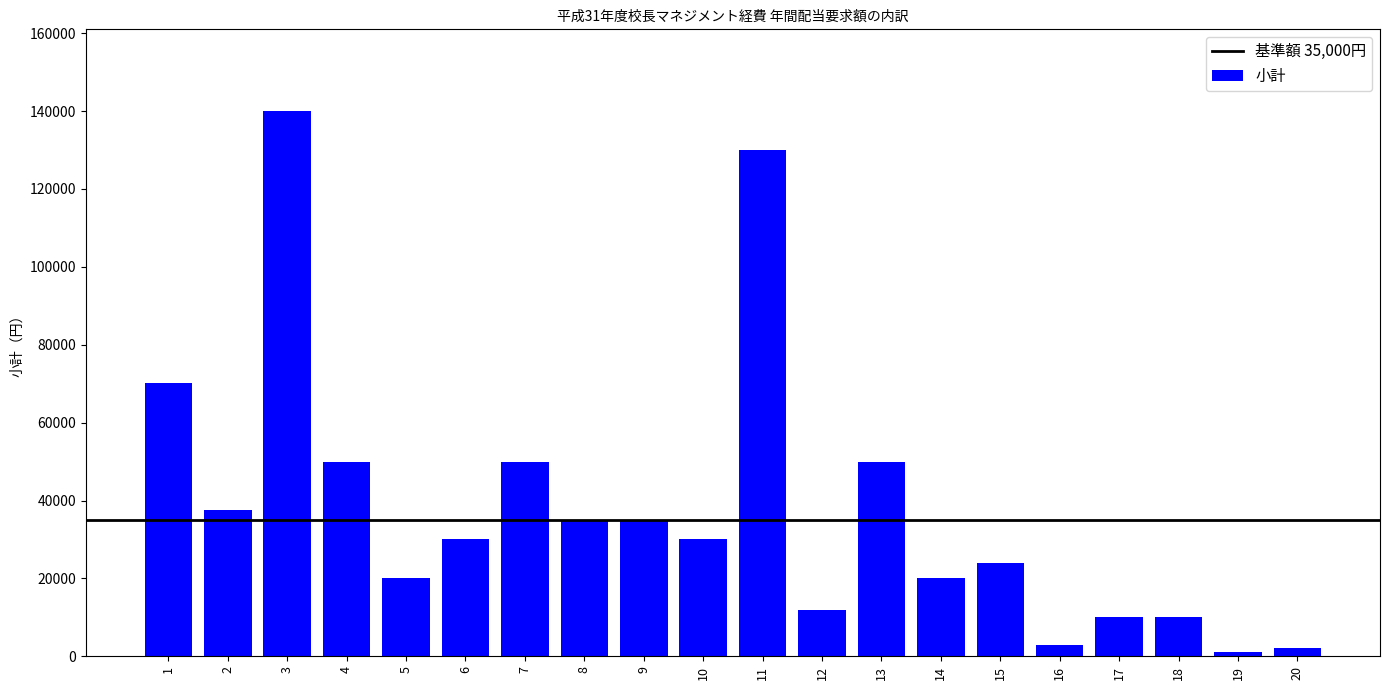

Reading left to right, list all the values displayed in this chart.

1=70080	2=37570	3=140000	4=50000	5=20000	6=30000	7=50000	8=35000	9=35000	10=30000	11=130000	12=12000	13=50000	14=20000	15=24000	16=3000	17=10000	18=10000	19=1000	20=2000